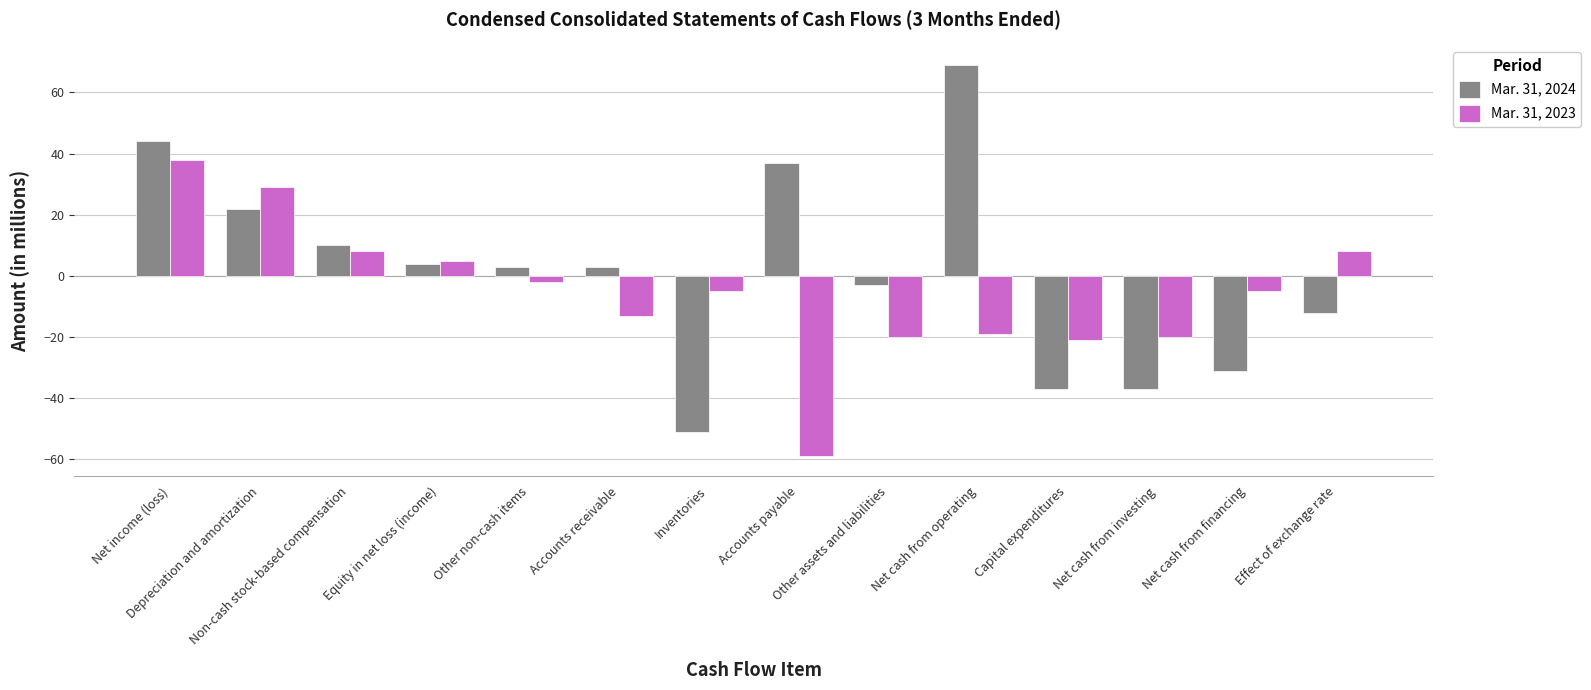

What is the label of the 13th bar from the left?

Net cash from financing